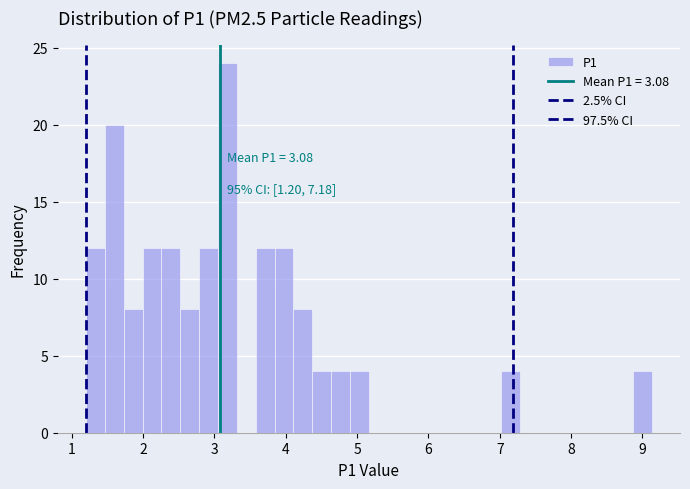

Read against the x-axis, roughly where is the centre of the tallest bar?

3.2